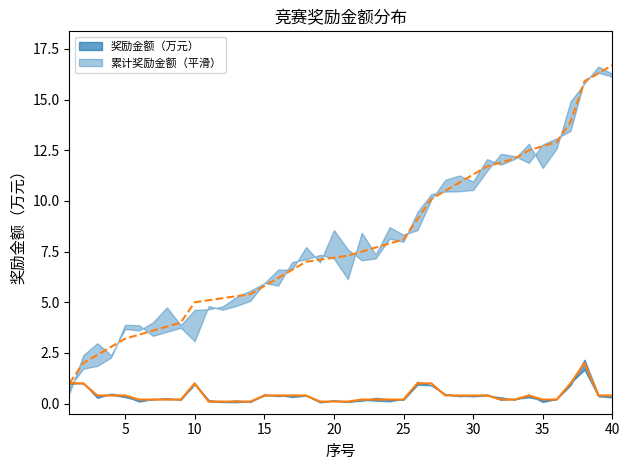

At how many categories does at least one series exceed 1?

39